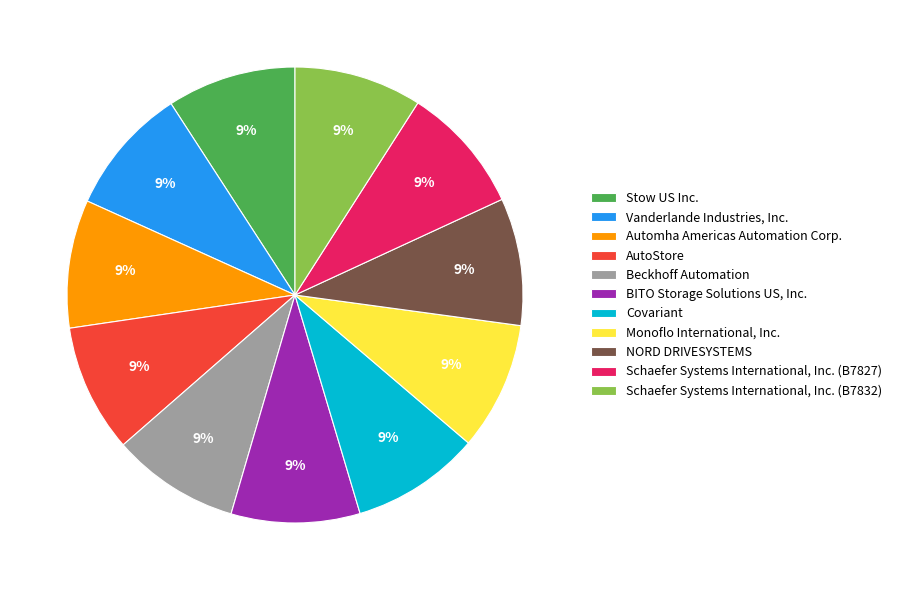

Is it true that BITO Storage Solutions US, Inc. is 9% of the pie?

True